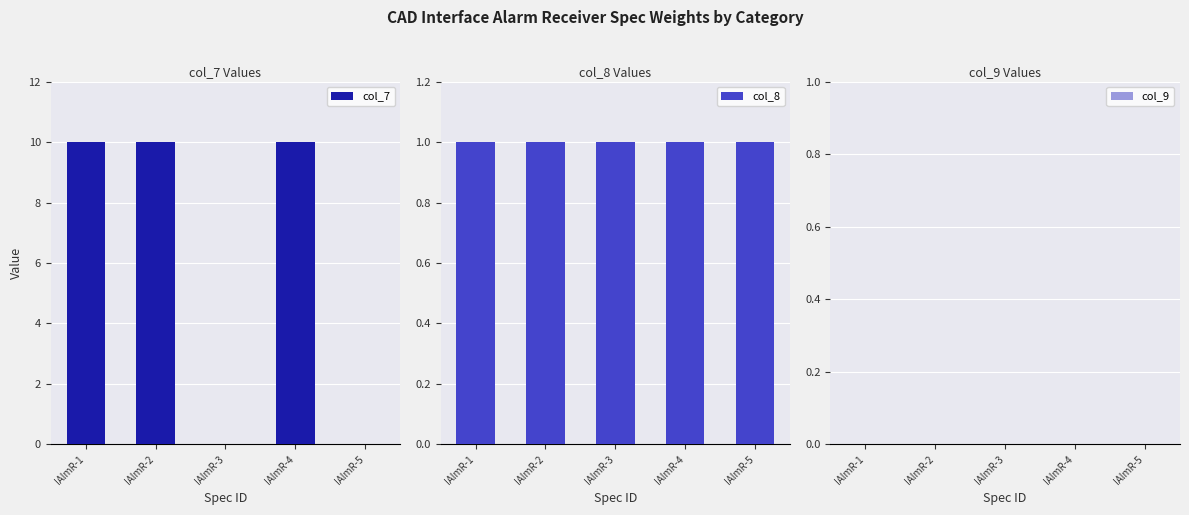

Which has a higher value, IAlmR-5 or IAlmR-2?

IAlmR-2